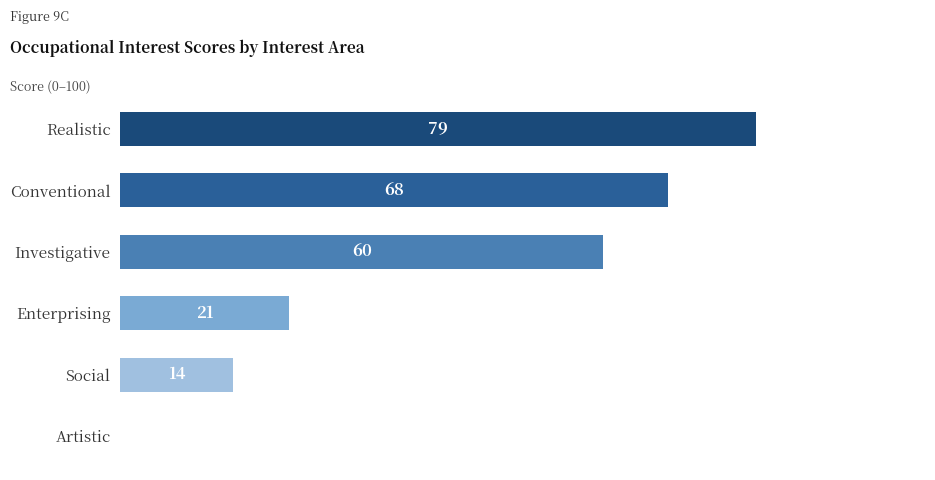

At which category does the chart reach its peak across all series?

Realistic